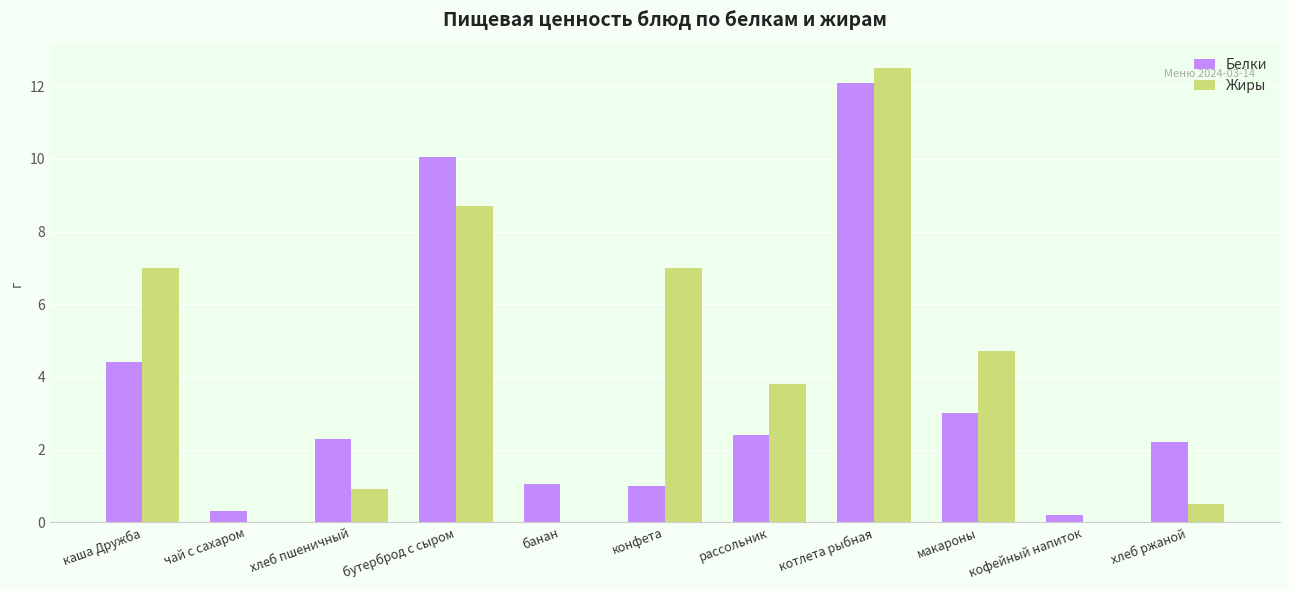

What is the highest value of the Жиры series?

12.5